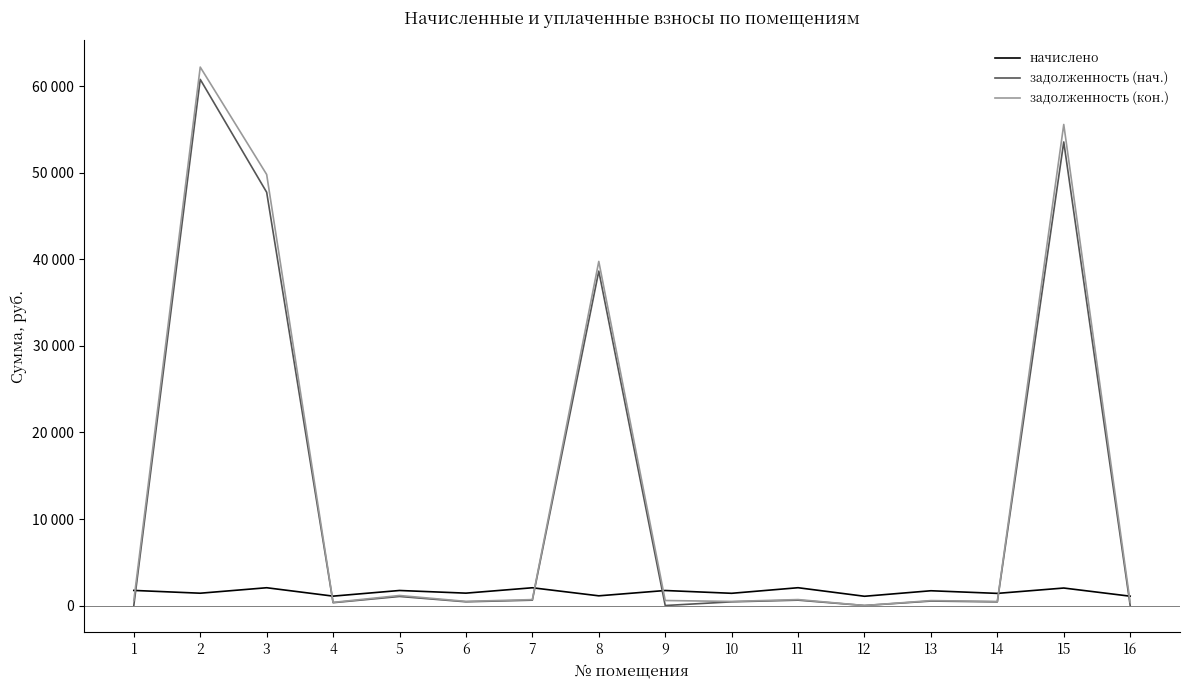

True or false: задолженность (кон.) has more than 1 interior local peaks.

True